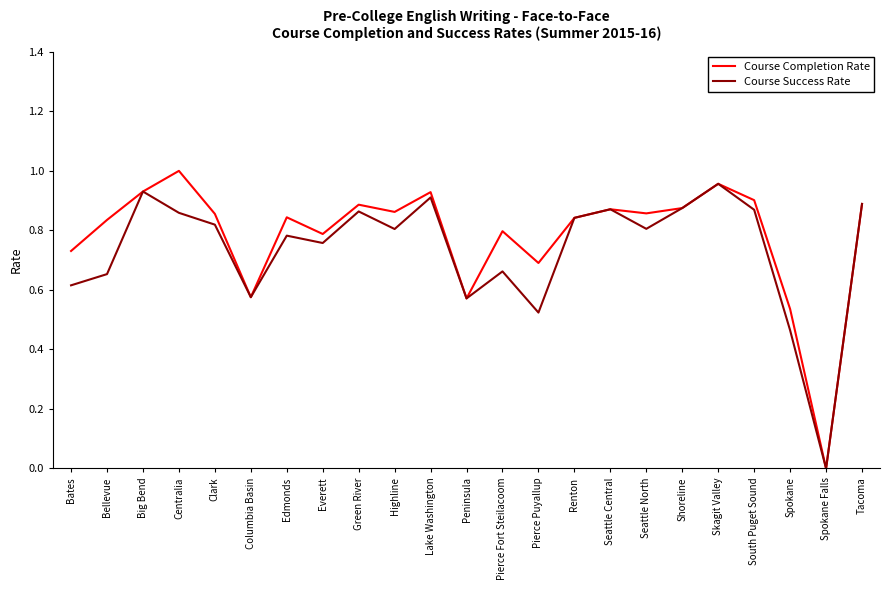

At which category is the sum across all series the highest?

Skagit Valley